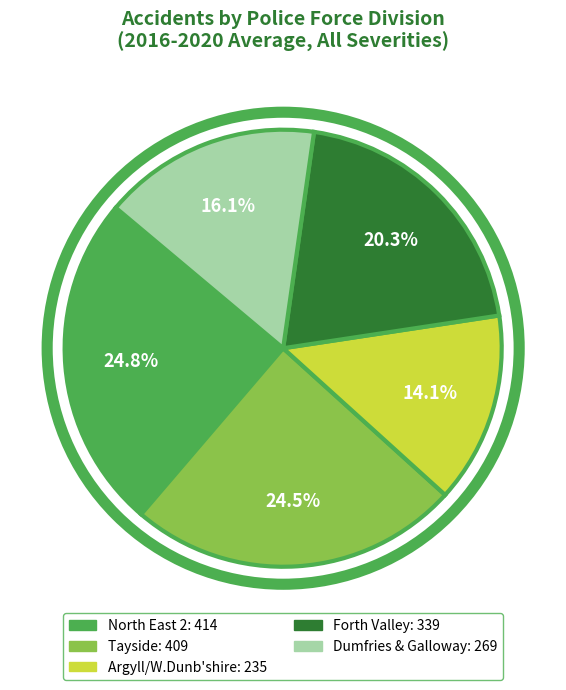

Does Tayside represent more than half of the total?

No